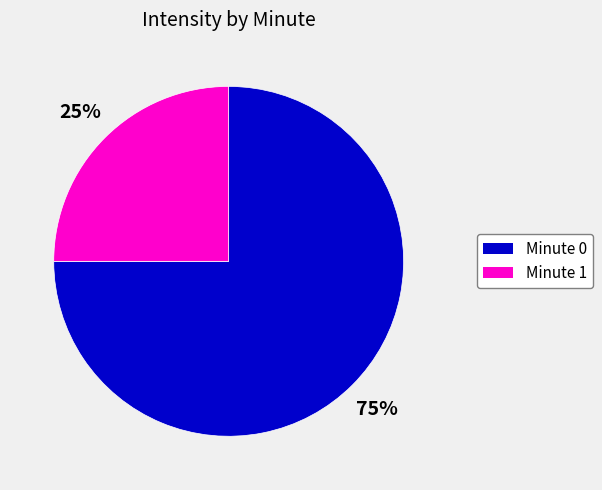

Rank the categories by value from lowest to highest.

Minute 1, Minute 0